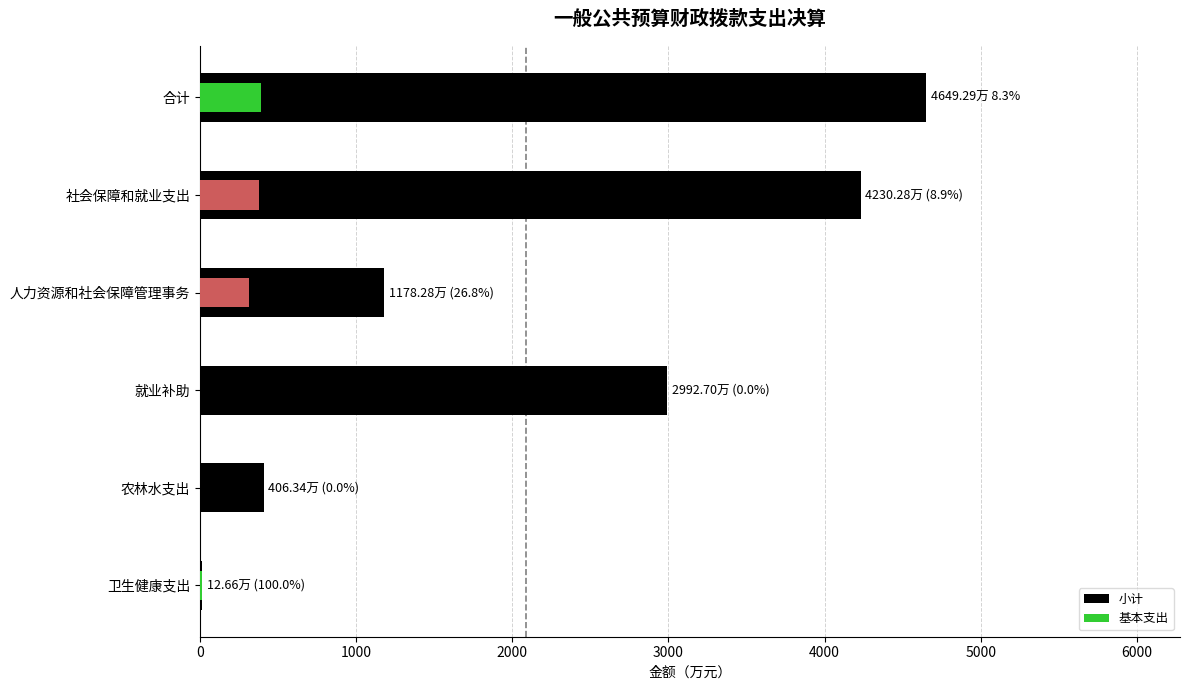

What are all the series names shown in the legend?

小计, 基本支出